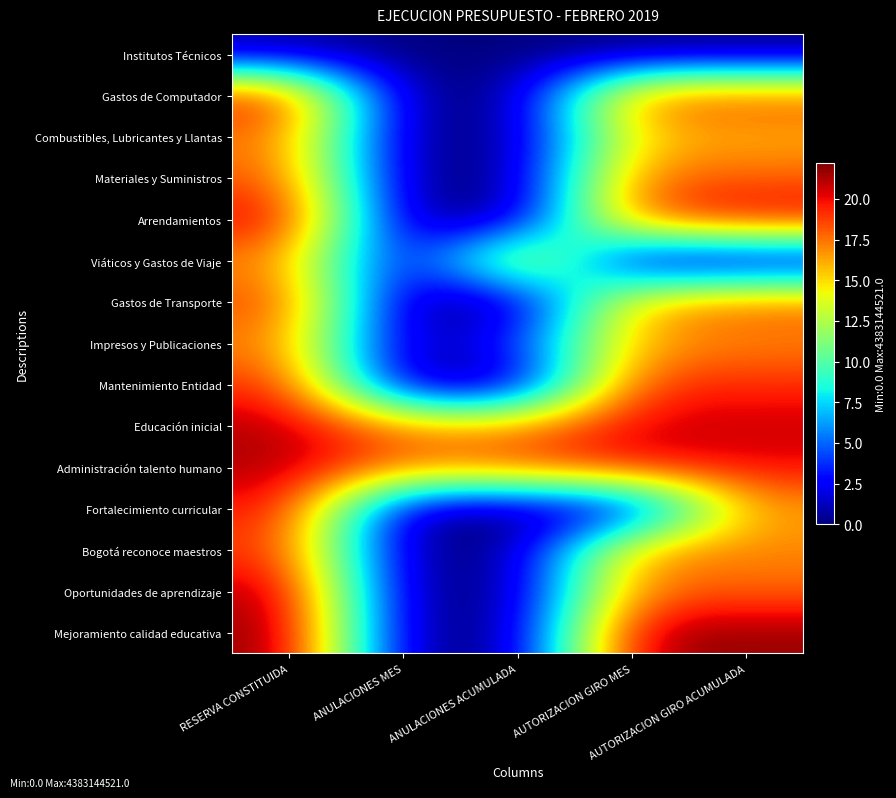

What is the total value across all series at ANULACIONES ACUMULADA?

56.0